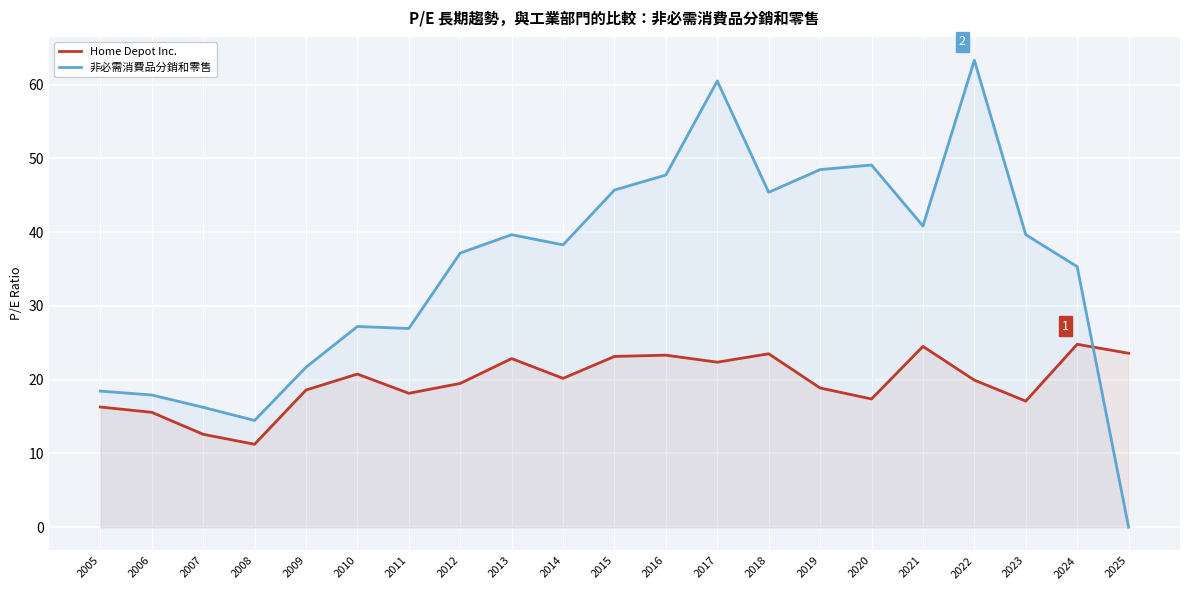

True or false: Home Depot Inc. and 非必需消費品分銷和零售 cross at least once.

True